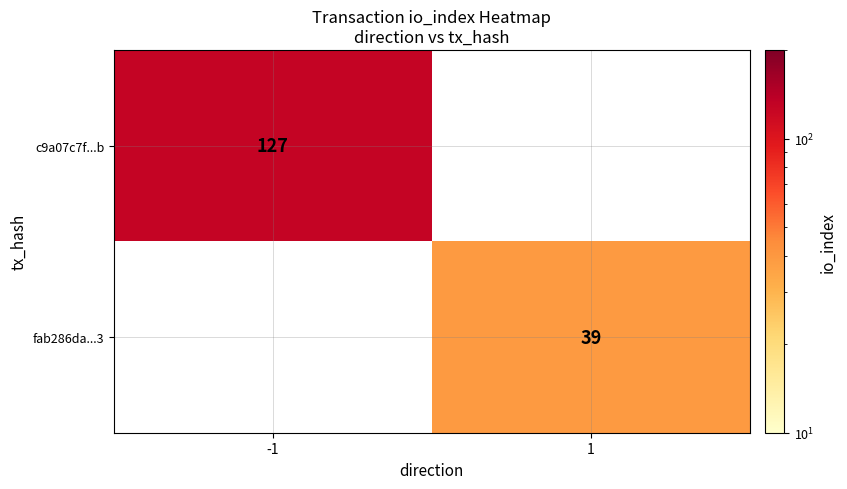

Is the value of c9a07c7f...b at -1 greater than the value of fab286da...3 at 1?

Yes